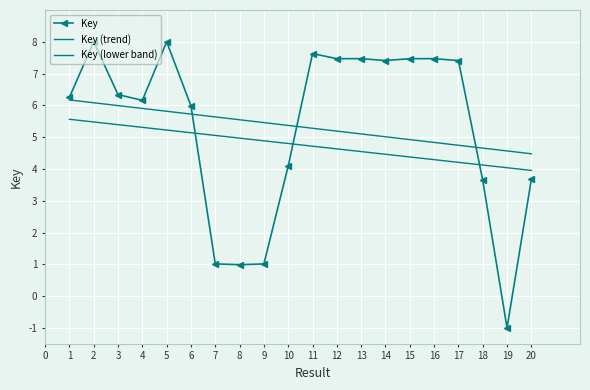

Is this an area chart (filled region under the line)?

No